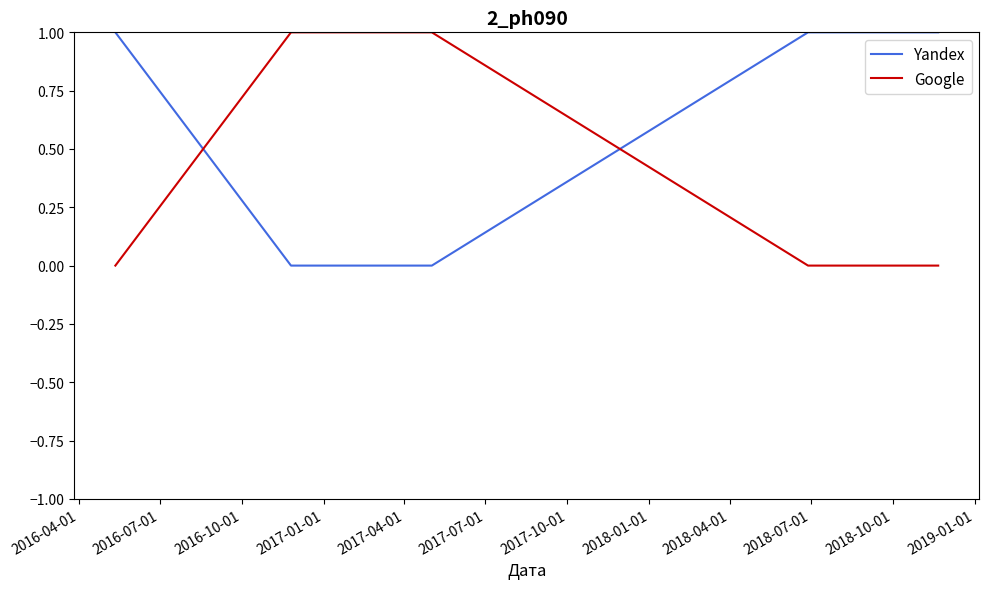

How many times do Yandex and Google cross each other?

2